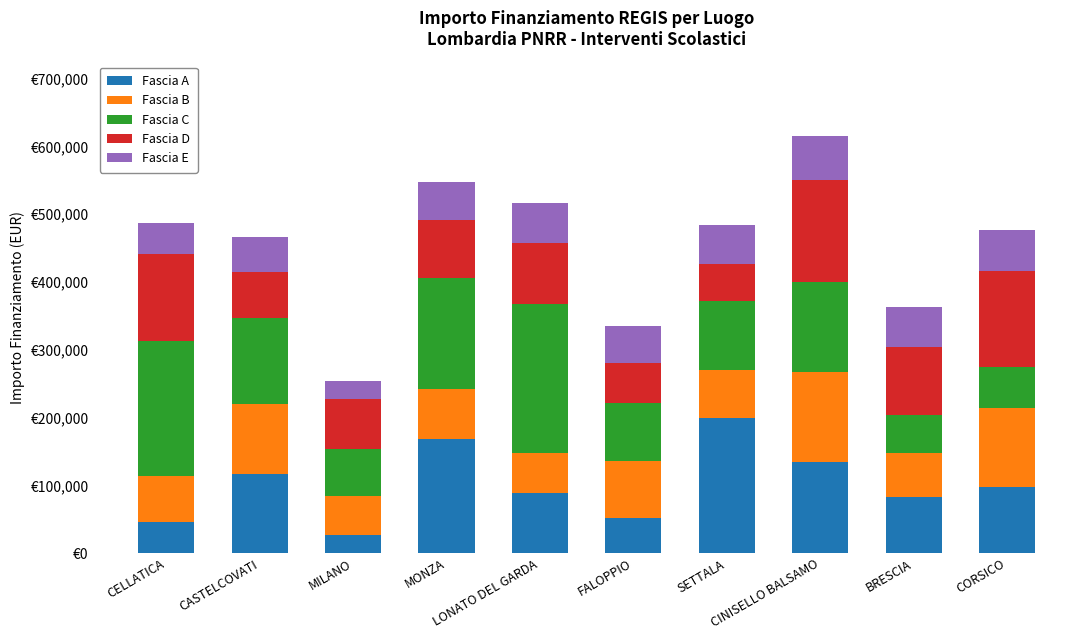

What are all the series names shown in the legend?

Fascia A, Fascia B, Fascia C, Fascia D, Fascia E